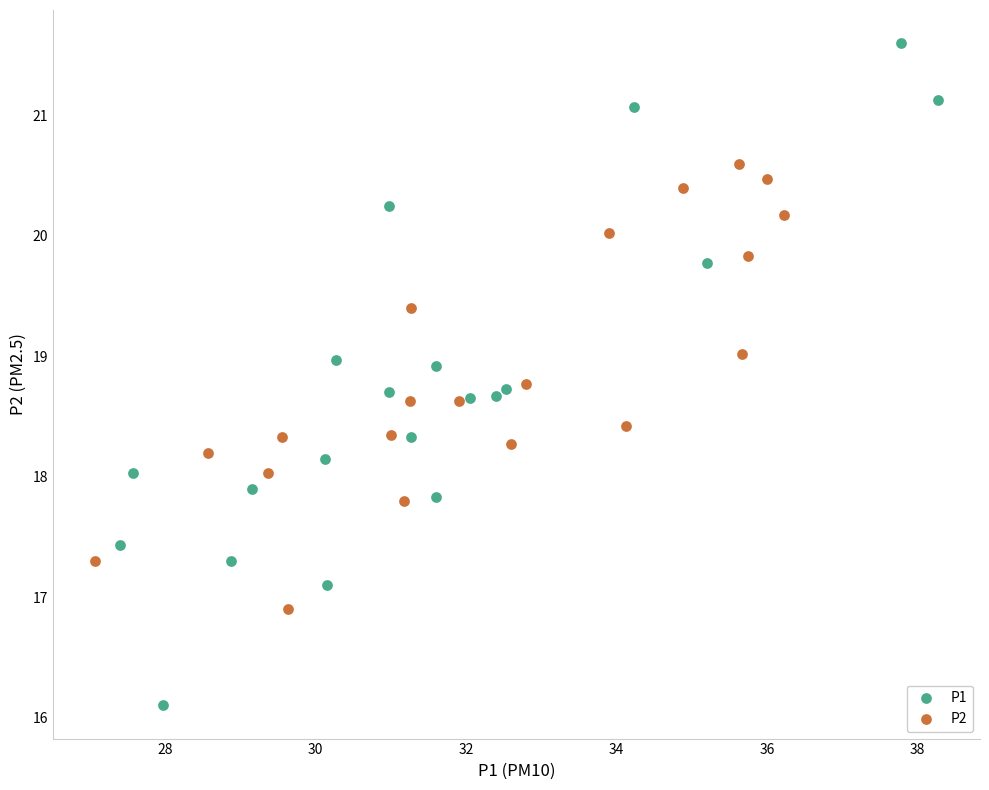

Which series reaches the maximum Y coordinate?

P1